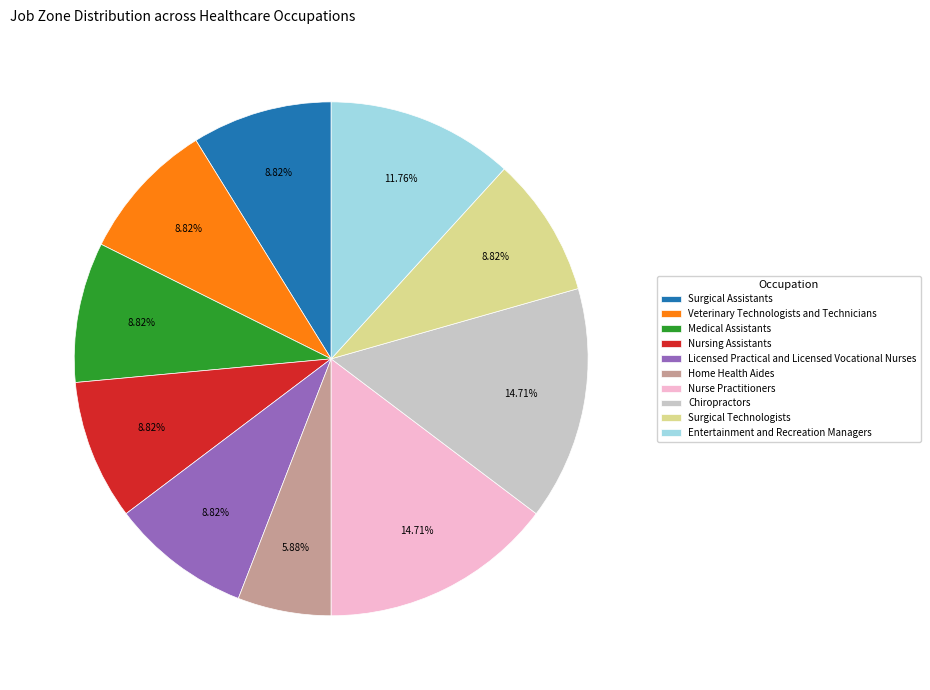

Does Home Health Aides represent more than half of the total?

No